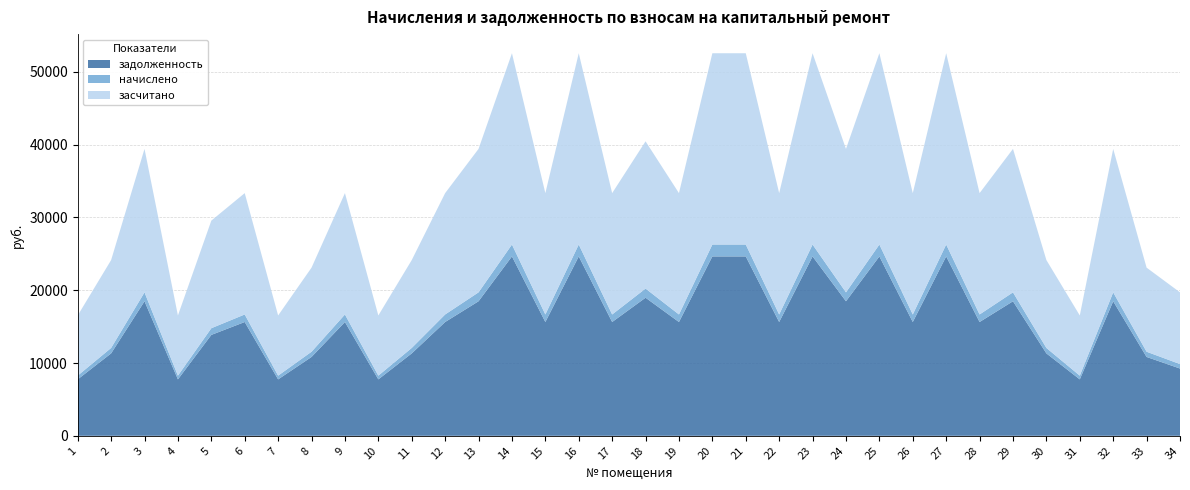

Reading right to left, what are all the values shown in this chart?

задолженность: 9244.8	10837.0	18489.6	7755.4	11324.9	18489.6	15639.1	24652.8	15639.1	24652.8	18489.6	24652.8	15639.1	24652.8	24652.8	15639.1	18977.5	15639.1	24652.8	15639.1	24652.8	18489.6	15639.1	11324.9	7755.4	15639.1	10837.0	7755.4	15639.1	13867.2	7755.4	18489.6	11324.9	7755.4
начислено: 612.4	717.8	1224.7	513.7	750.1	1224.7	1035.9	1633.0	1035.9	1633.0	1224.7	1633.0	1035.9	1633.0	1633.0	1035.9	1257.0	1035.9	1633.0	1035.9	1633.0	1224.7	1035.9	750.1	513.7	1035.9	717.8	513.7	1035.9	918.5	513.7	1224.7	750.1	513.7
засчитано: 9857.2	11554.8	19714.3	8269.0	12075.0	19714.3	16675.0	26285.8	16675.0	26285.8	19714.3	26285.8	16675.0	26285.8	26285.8	16675.0	20234.5	16675.0	26285.8	16675.0	26285.8	19714.3	16675.0	12075.0	8269.0	16675.0	11554.8	8269.0	16675.0	14785.7	8269.0	19714.3	12075.0	8269.0